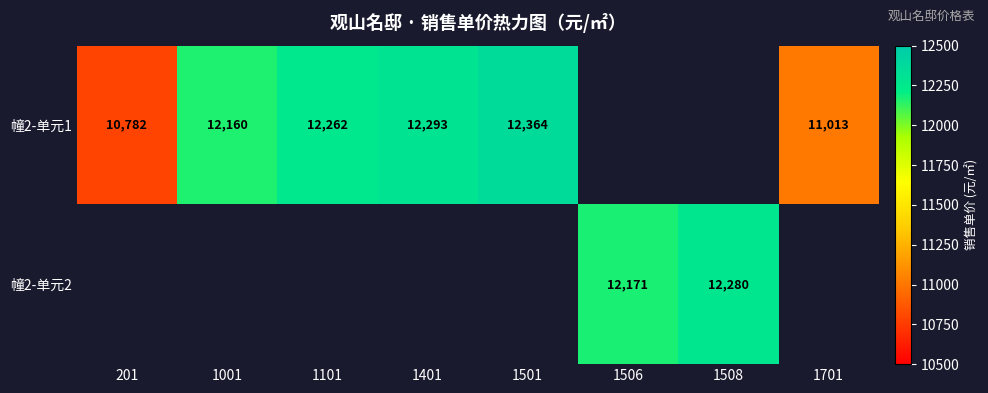

What is the smallest value displayed?

10782.0